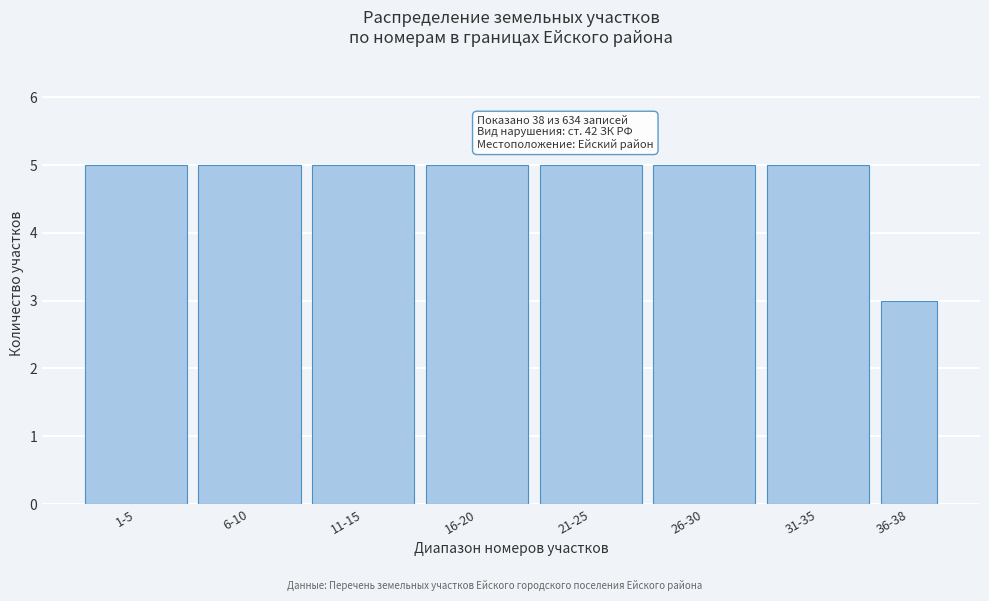

Reading left to right, transcribe all the data shown in this chart.

1-5=5	6-10=5	11-15=5	16-20=5	21-25=5	26-30=5	31-35=5	36-38=3